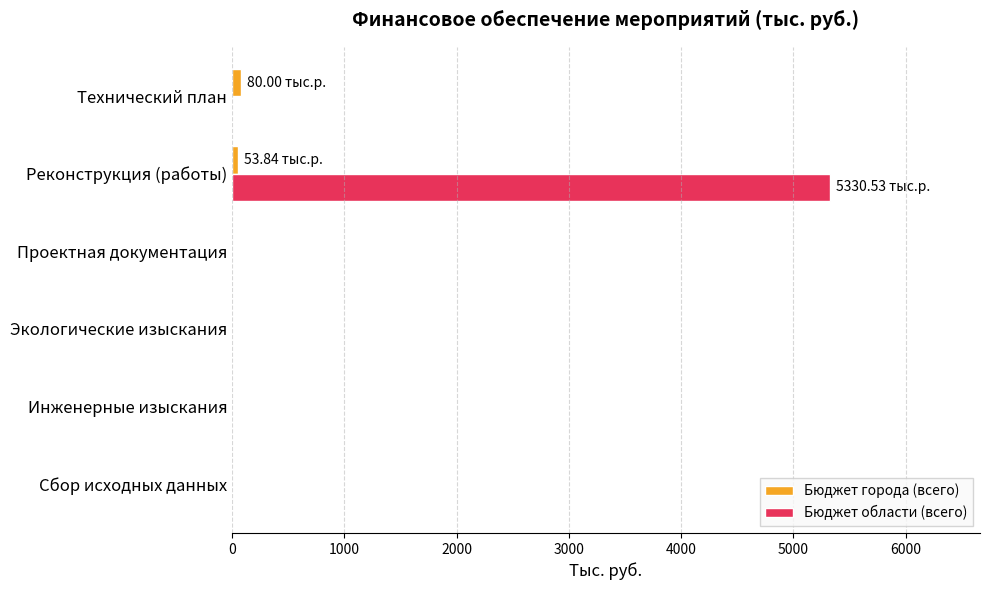

Which series has the largest total across all categories?

Бюджет области (всего)